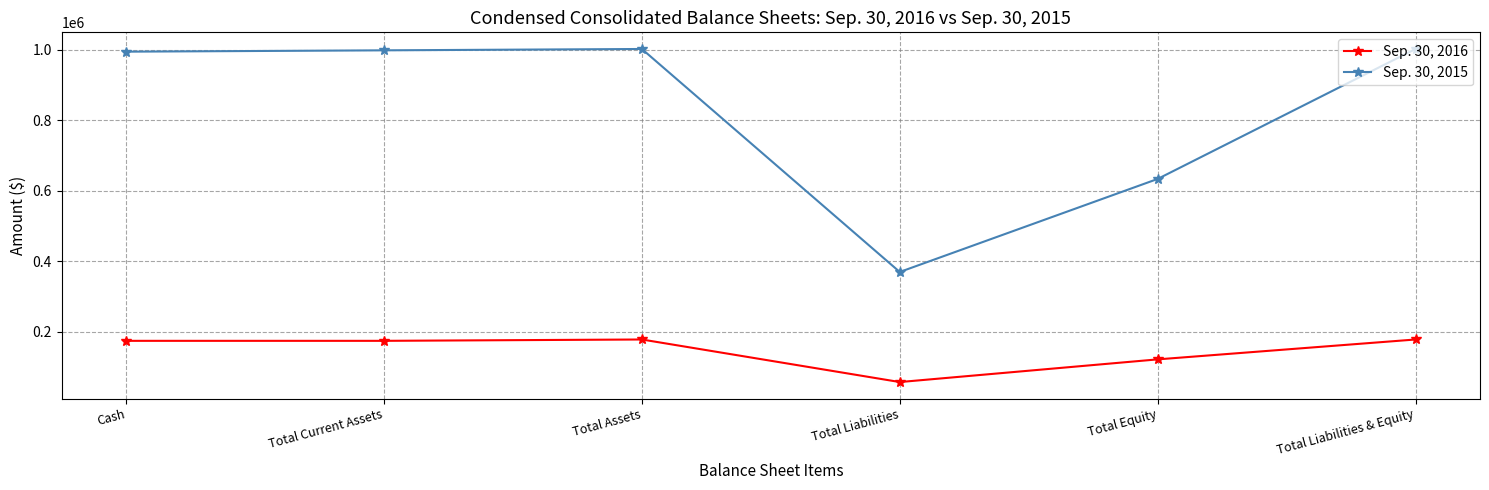

Where is Sep. 30, 2015 nearest to the value 685781?

Total Equity